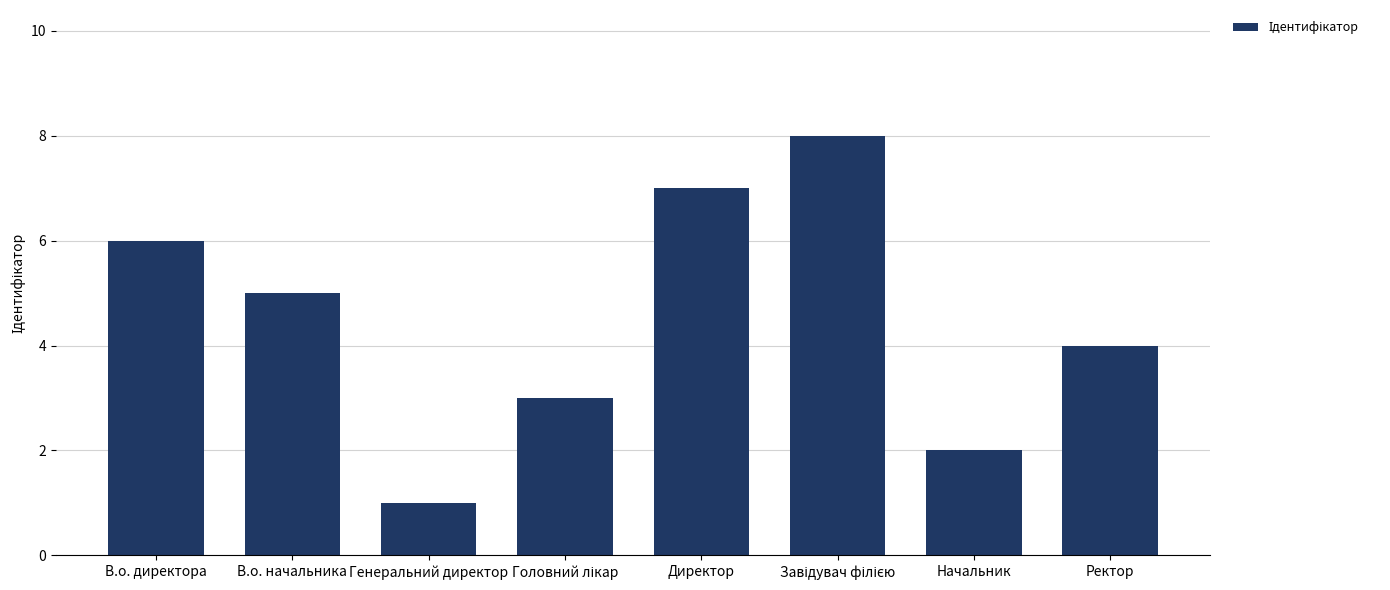

Does the chart contain stacked bars?

No